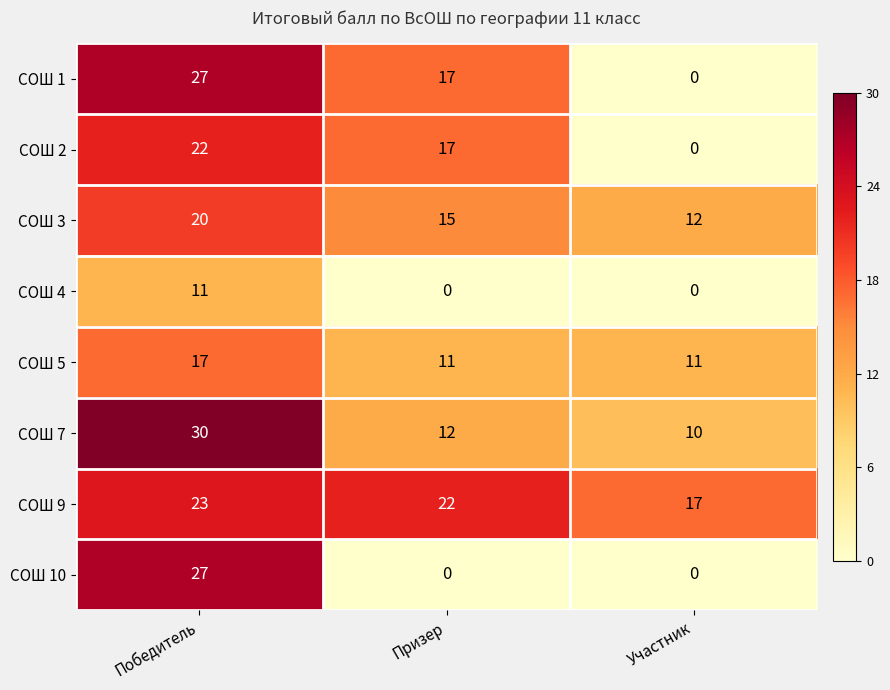

Reading right to left, list all the values displayed in this chart.

СОШ 1: 0	17	27
СОШ 2: 0	17	22
СОШ 3: 12	15	20
СОШ 4: 0	0	11
СОШ 5: 11	11	17
СОШ 7: 10	12	30
СОШ 9: 17	22	23
СОШ 10: 0	0	27